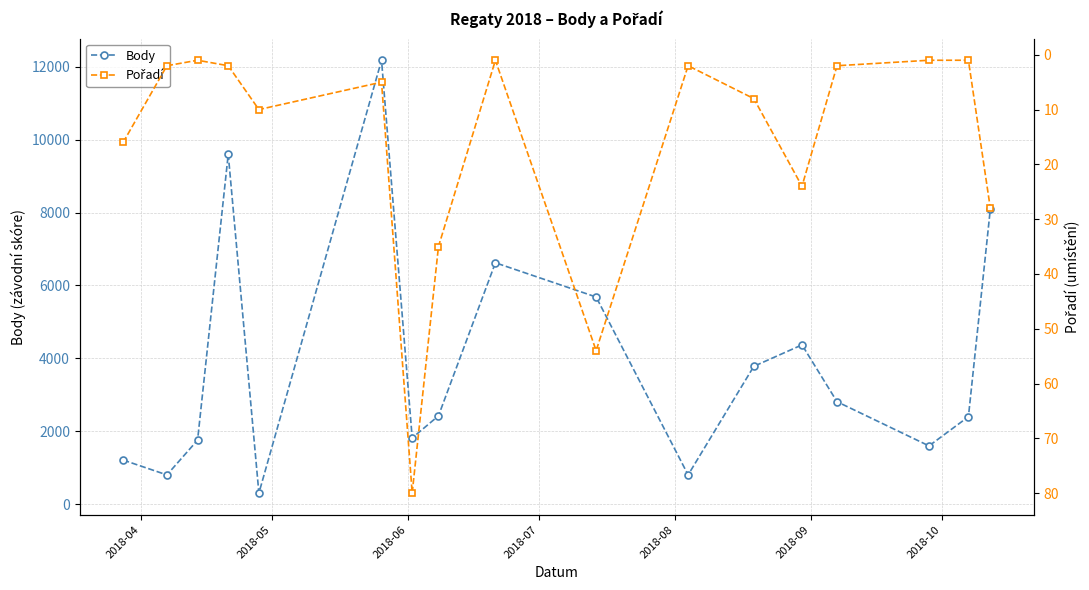

How many interior local valleys does the Body series have?

5